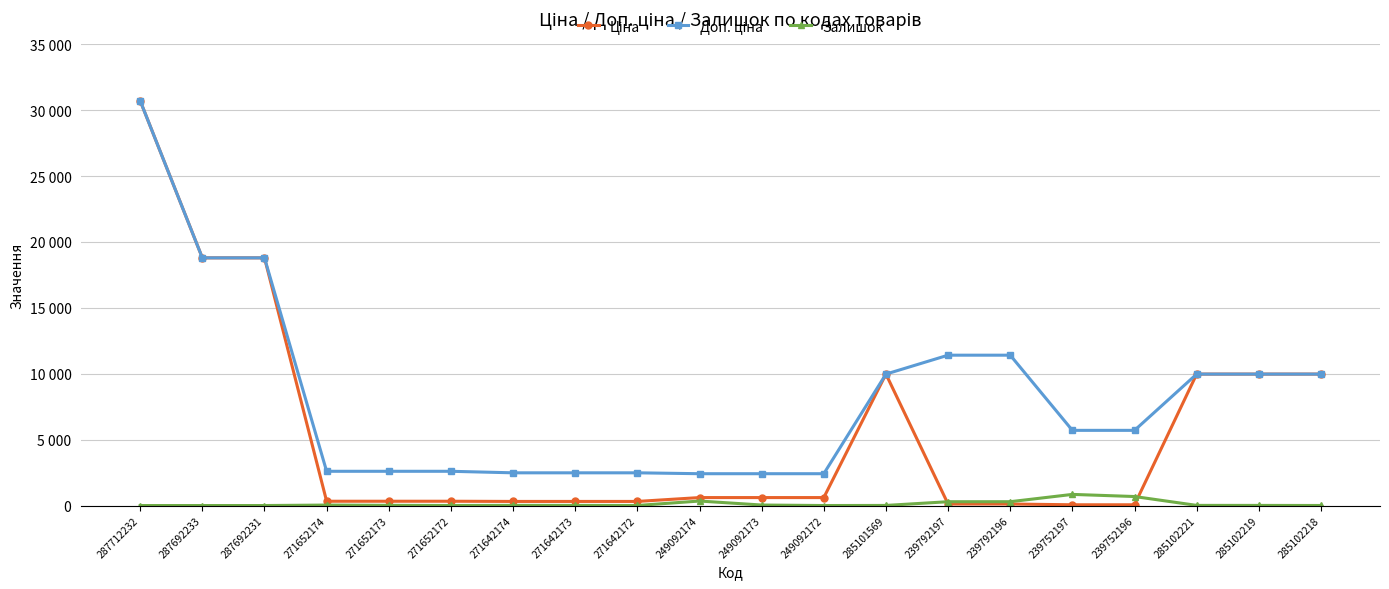

At which label is Ціна closest to 15387?

287692233